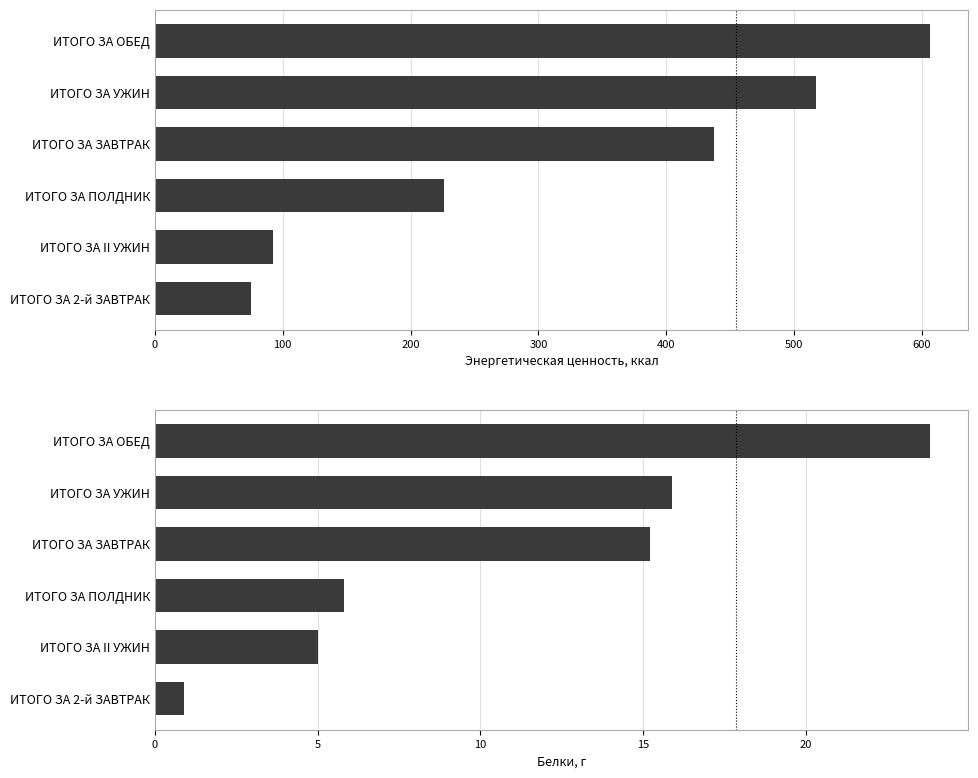

What is the difference between the highest and lowest values at 300?

422.5